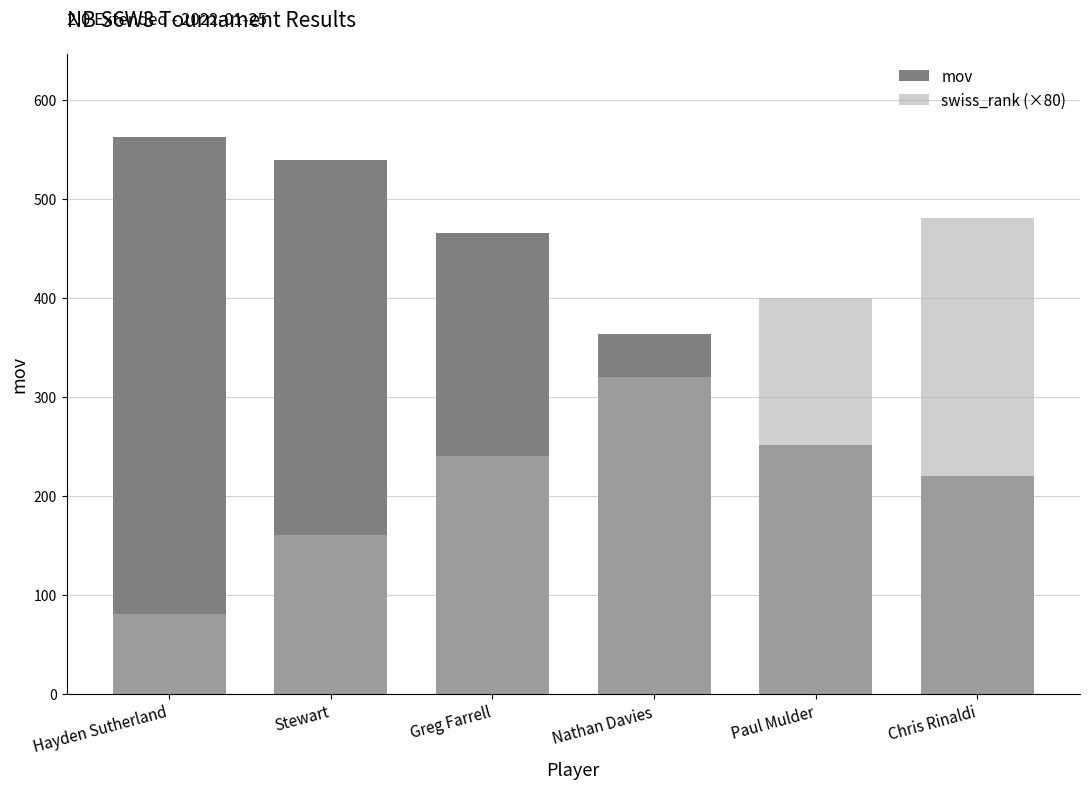

What is the difference between the mov values at Chris Rinaldi and Stewart?

319